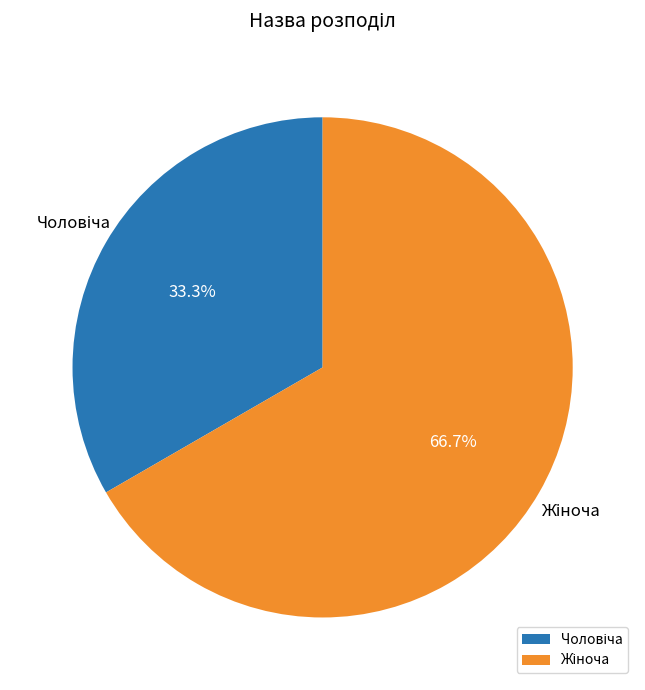

Is there a majority slice in this chart?

Yes